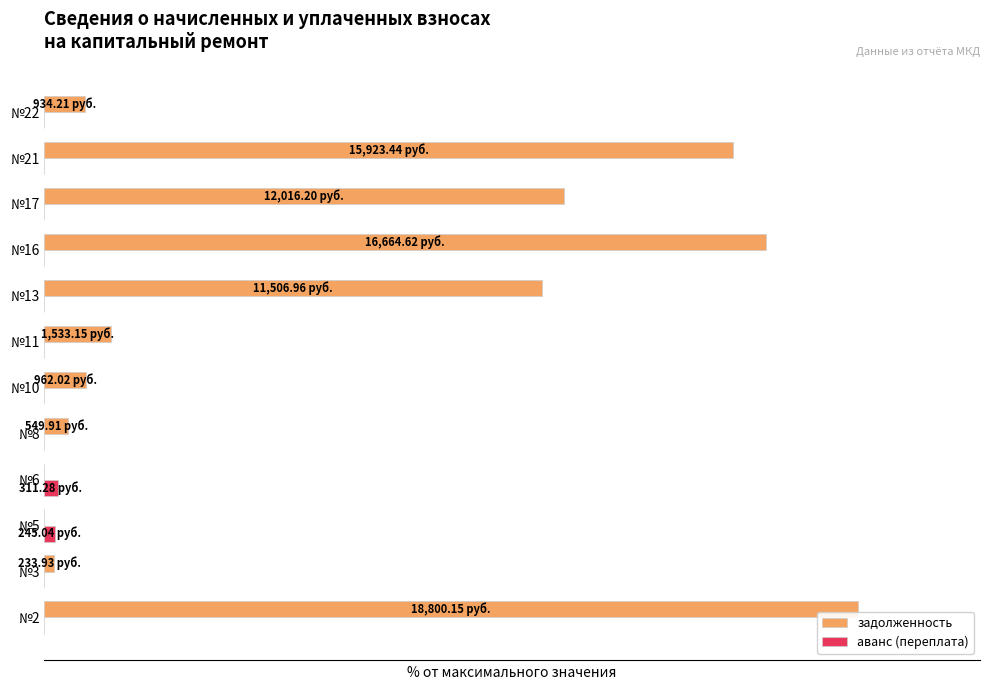

What is the sum of all задолженность values?

420.9